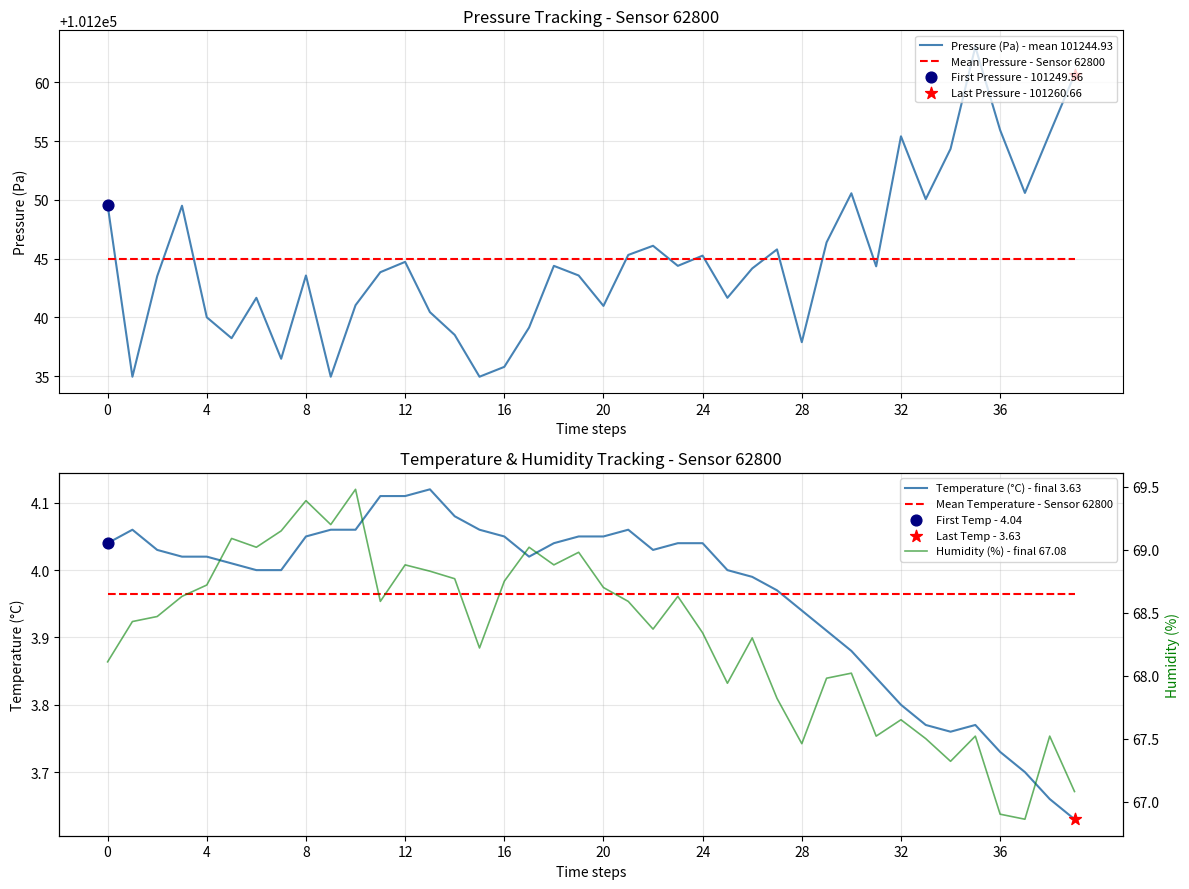

Which series has the widest spread of Y values?

Pressure (Pa) - mean 101244.93